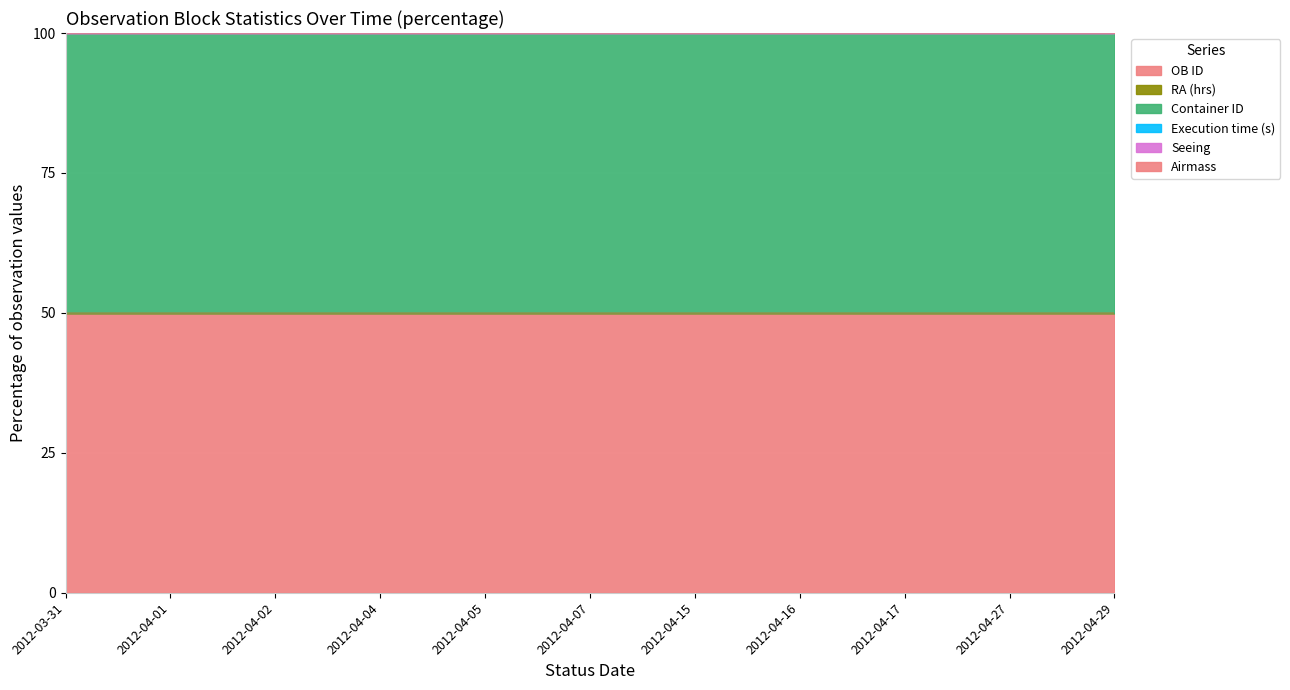

Does the chart display data point markers on the line(s)?

No